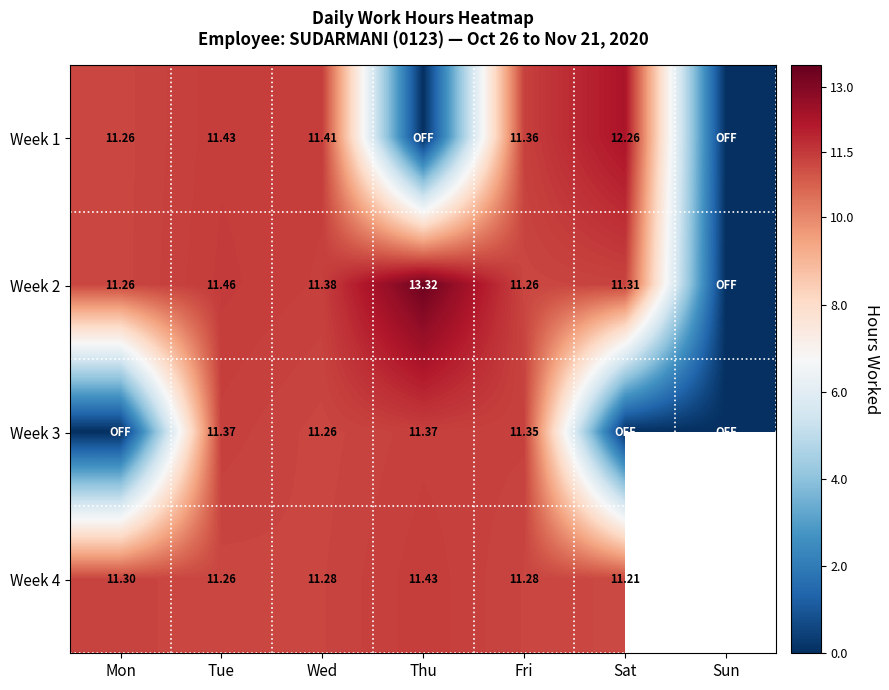

Is the value of Week 1 at Sat greater than the value of Week 4 at Fri?

Yes